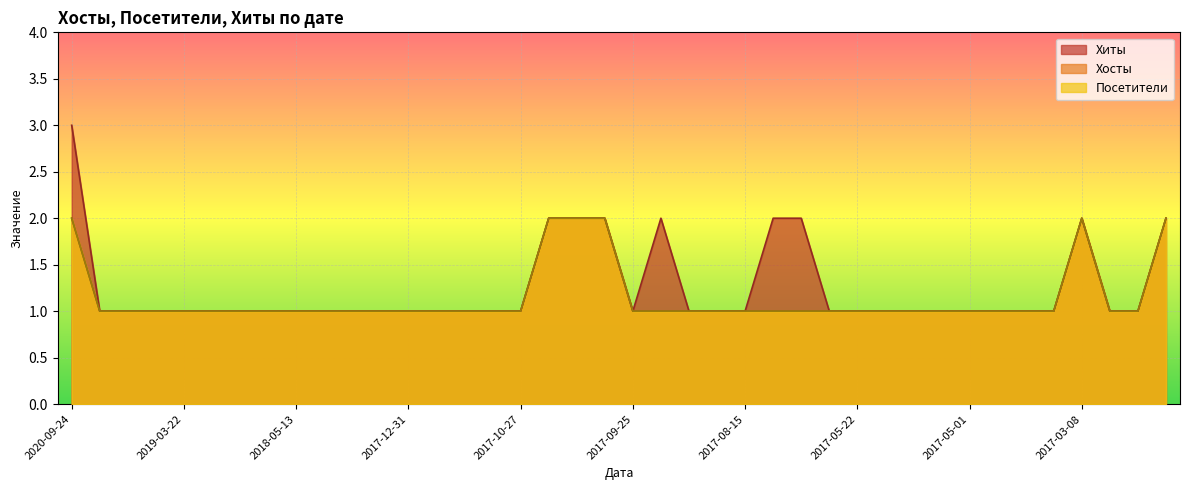

What value does the Посетители series have at 2019-09-14?

1